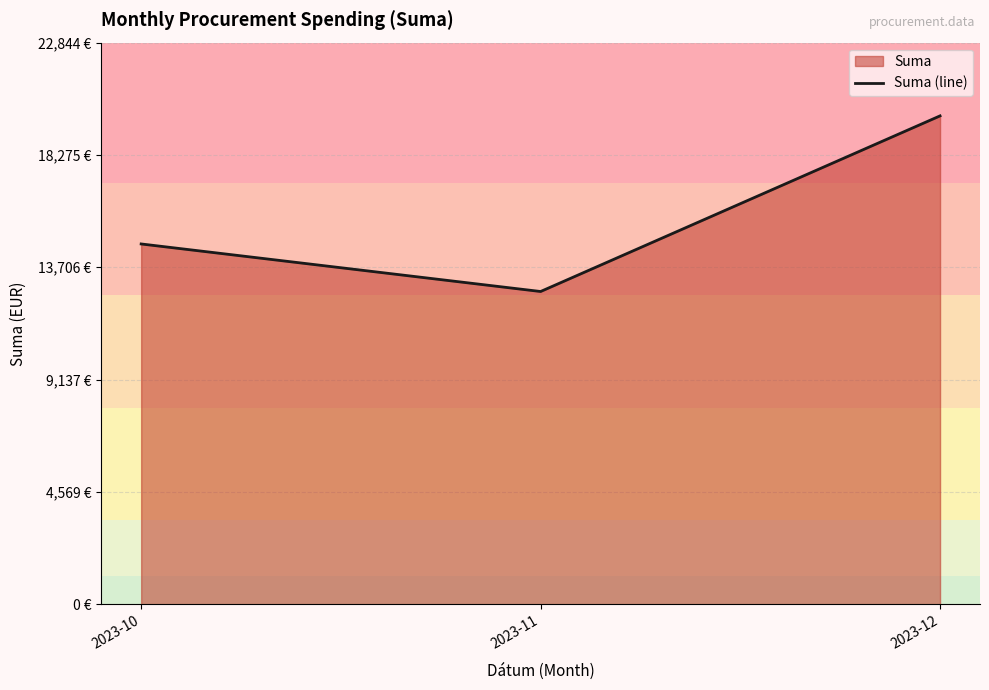

What is the change in value from 2023-10 to 2023-11?

-1934.3